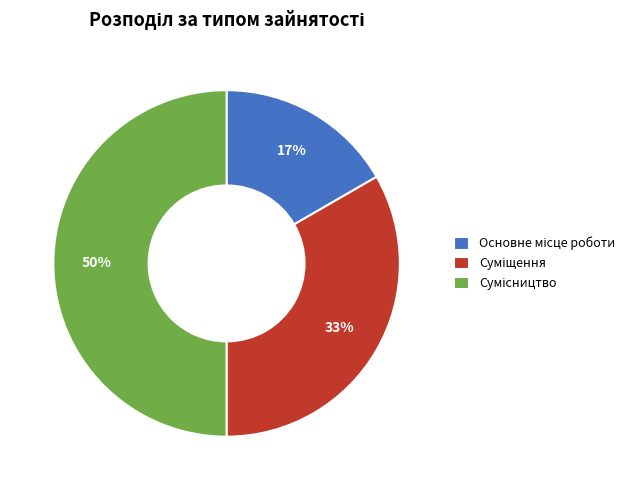

Count the number of slices in the pie.

3